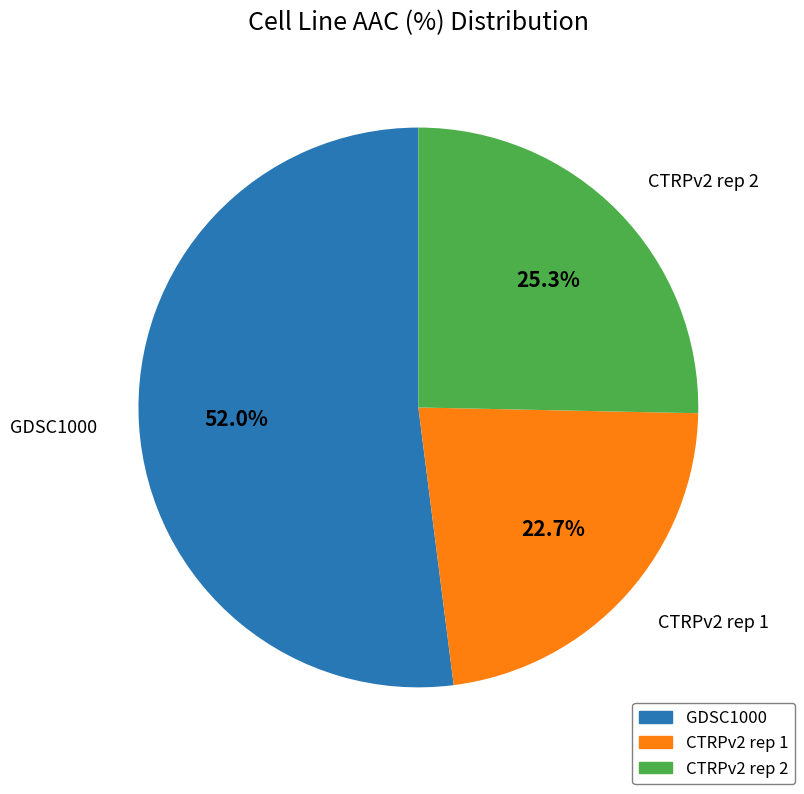

True or false: CTRPv2 rep 1 accounts for 30% of the total.

False